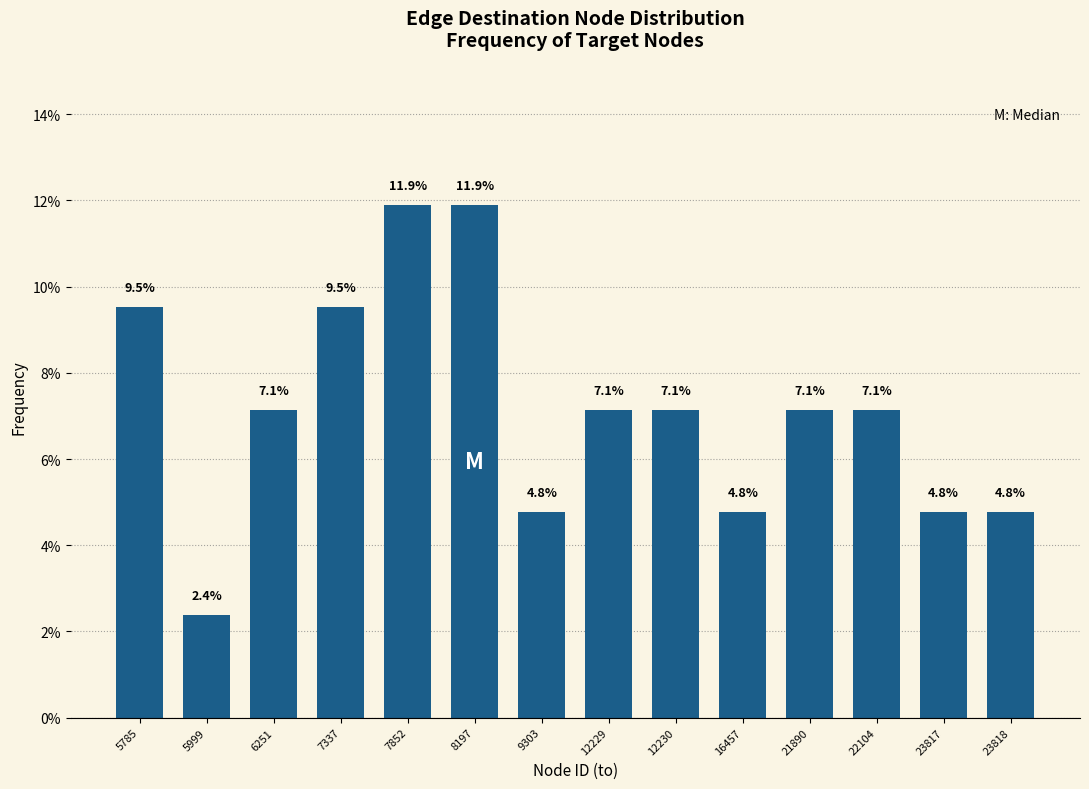

Reading left to right, list all the values displayed in this chart.

9.5	2.4	7.1	9.5	11.9	11.9	4.8	7.1	7.1	4.8	7.1	7.1	4.8	4.8